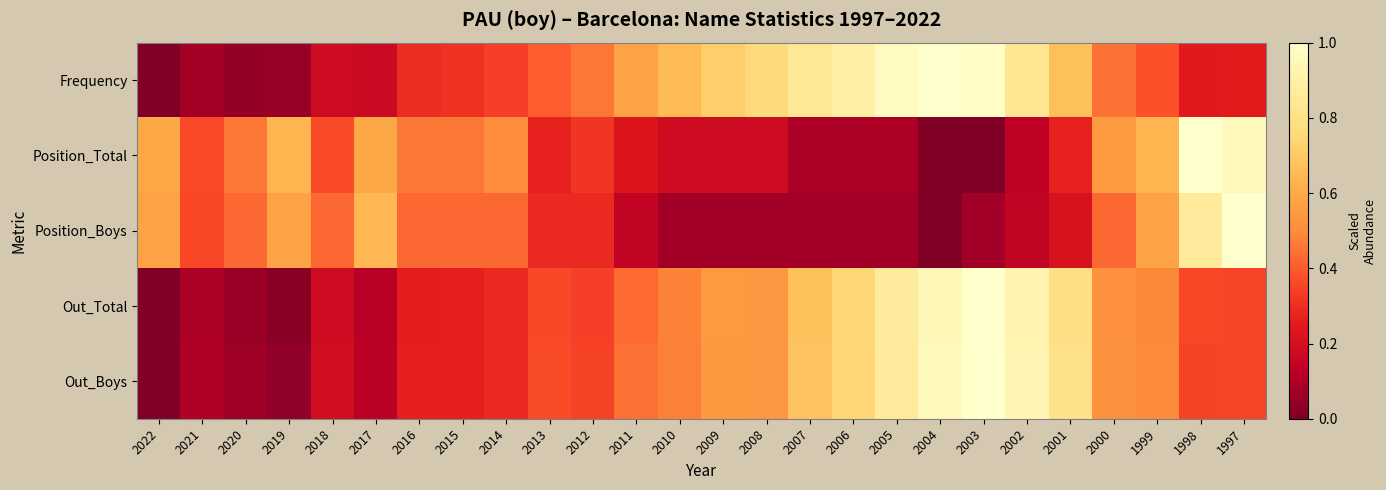

At which category is the sum across all series the highest?

2003